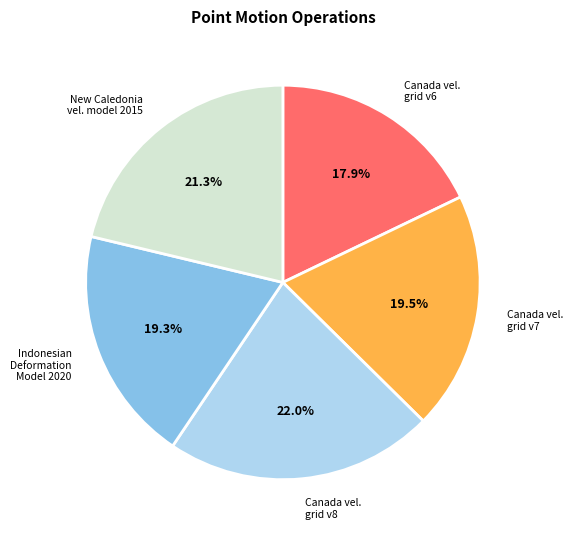

Does any single category account for the majority?

No